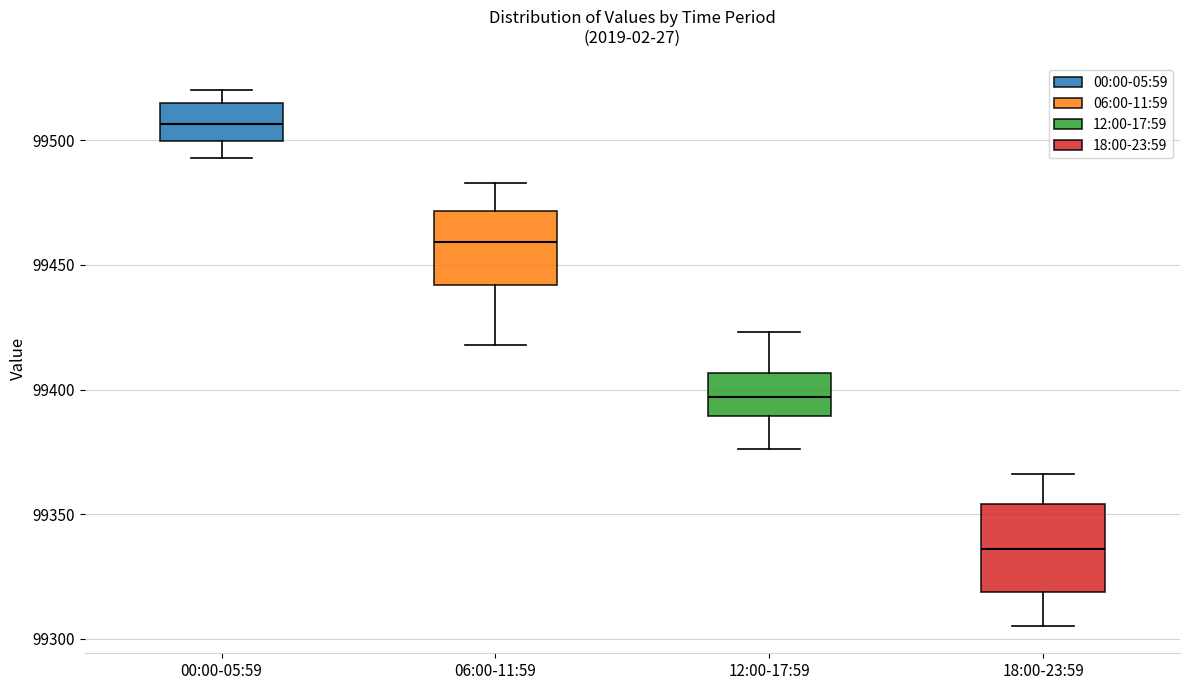

Reading left to right, transcribe this box plot: for each box, give where its median line is, the range the box spans, and where its two whiskers end, as read against the y-axis. The values are not printed on the chart, so give them approximately, as read against the axis.

00:00-05:59: median 99505, box 99500 to 99515, whiskers 99495 to 99520
06:00-11:59: median 99460, box 99440 to 99470, whiskers 99420 to 99485
12:00-17:59: median 99395, box 99390 to 99405, whiskers 99375 to 99425
18:00-23:59: median 99335, box 99320 to 99355, whiskers 99305 to 99365